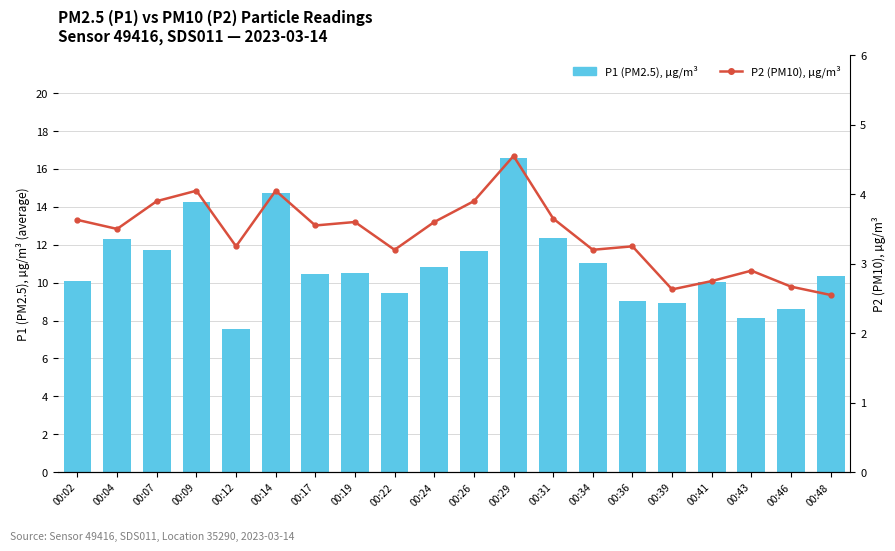

What is the difference between the maximum and second lowest values in the P1 (PM2.5, µg/m³) series?

8.5